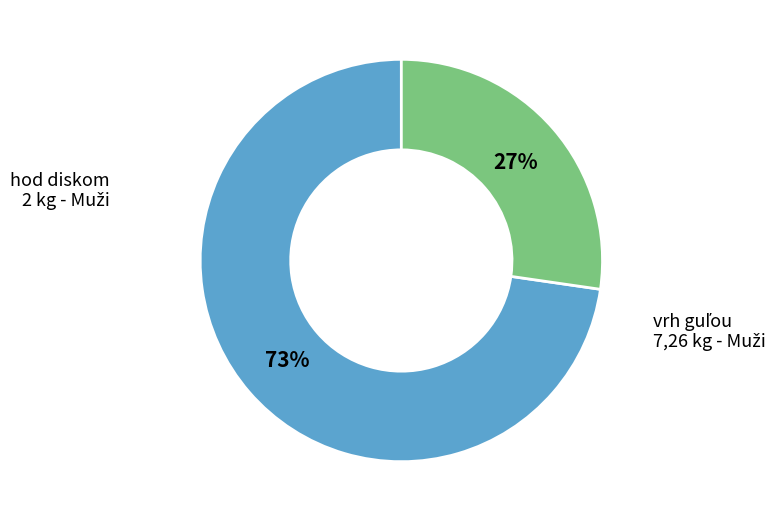

Is there any slice that represents more than half of the pie?

Yes